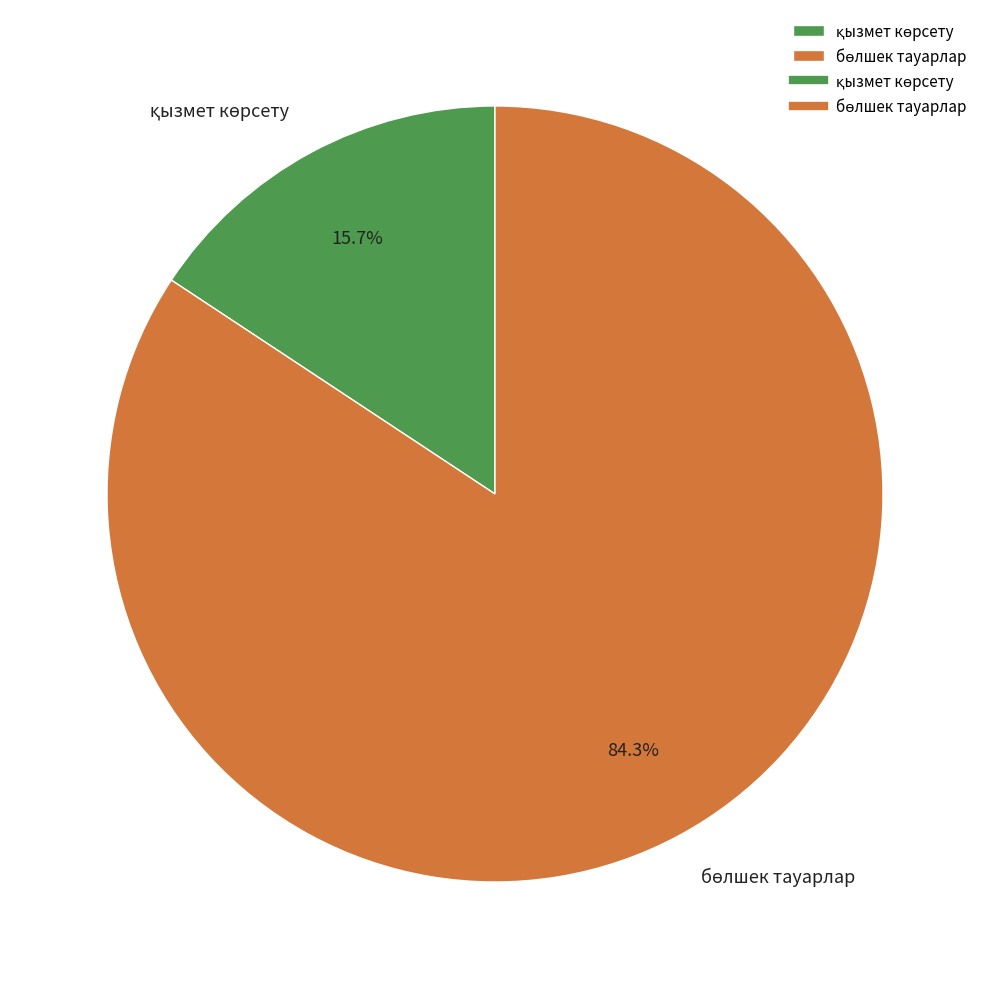

Is there a majority slice in this chart?

Yes